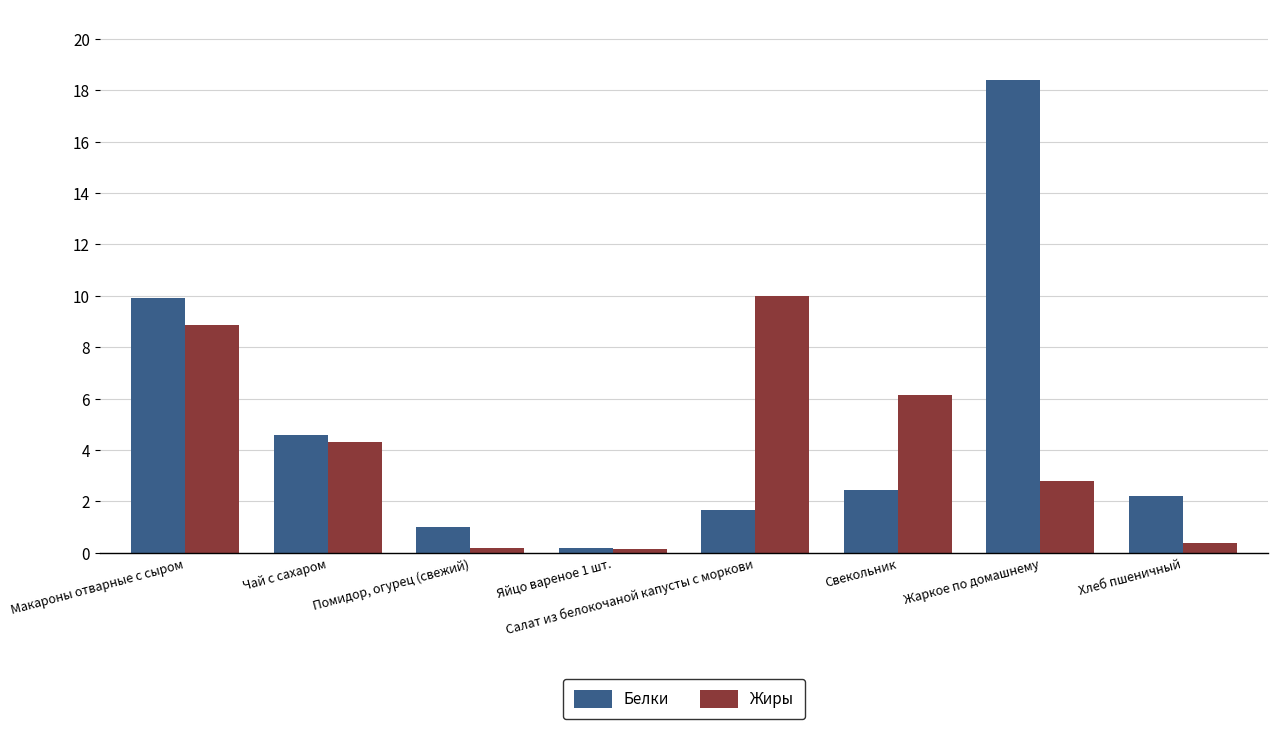

What is the difference between the second highest and minimum values in the Жиры series?

8.7